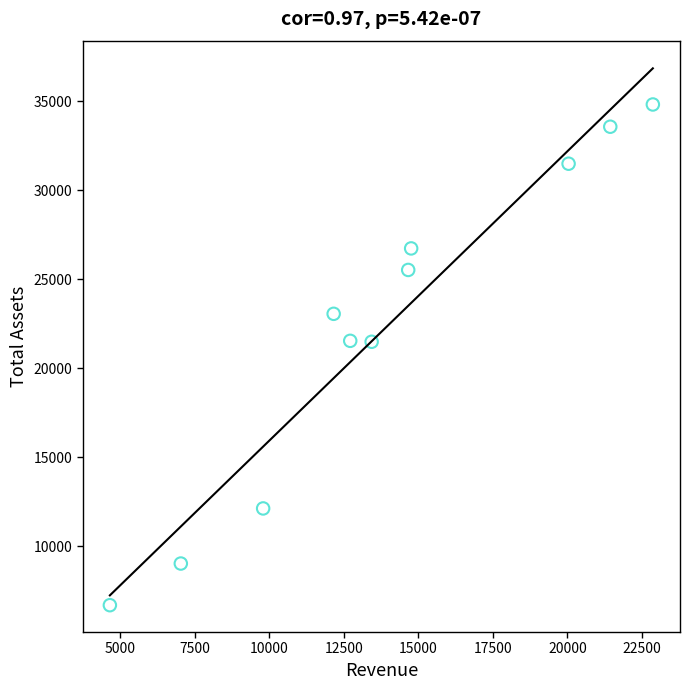

What is the range of X values (max minus min)?

18224